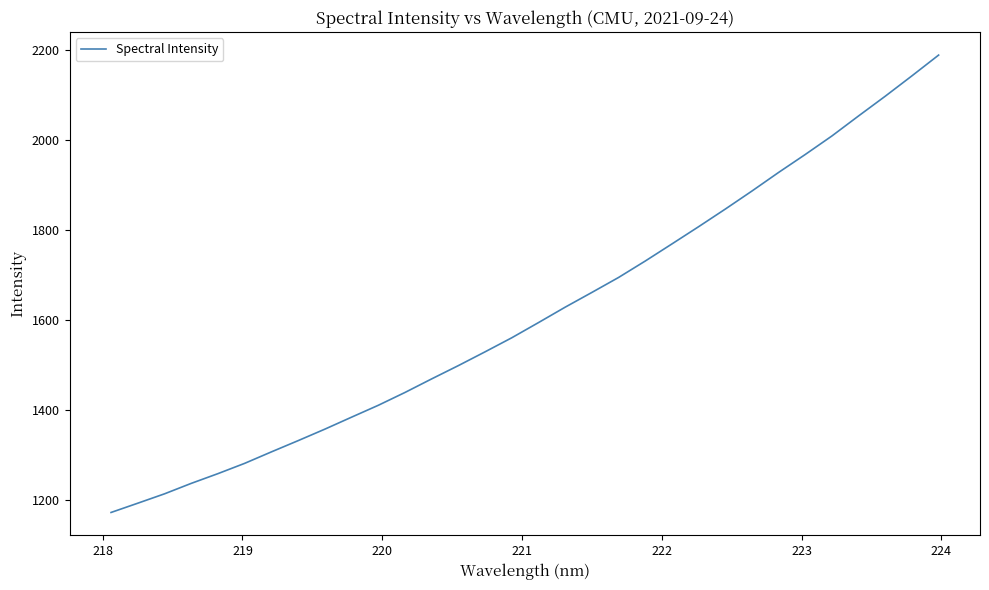

What is the smallest value displayed?

1172.3